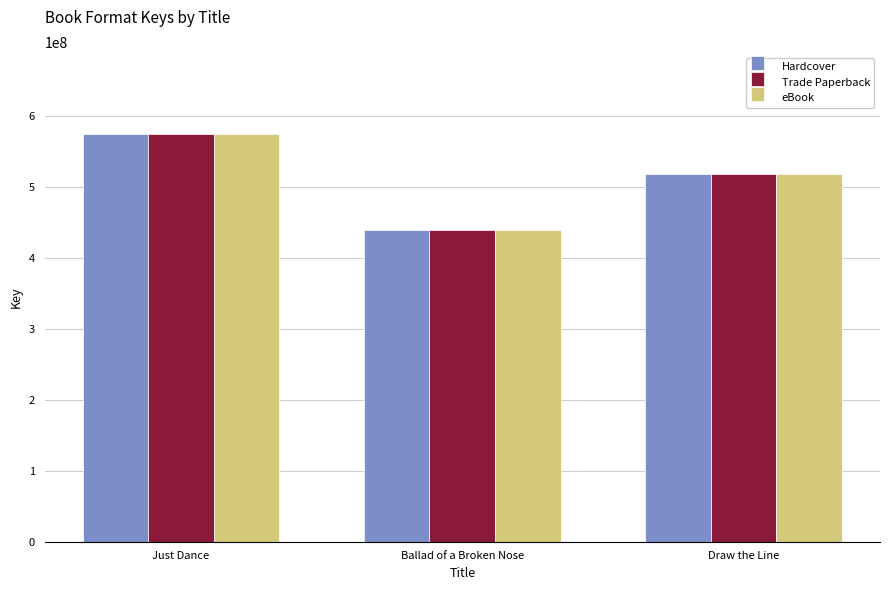

Reading left to right, list all the values displayed in this chart.

Hardcover: 575693447	440380545	518835398
Trade Paperback: 575693447	440380545	518835398
eBook: 575693447	440380545	518835398